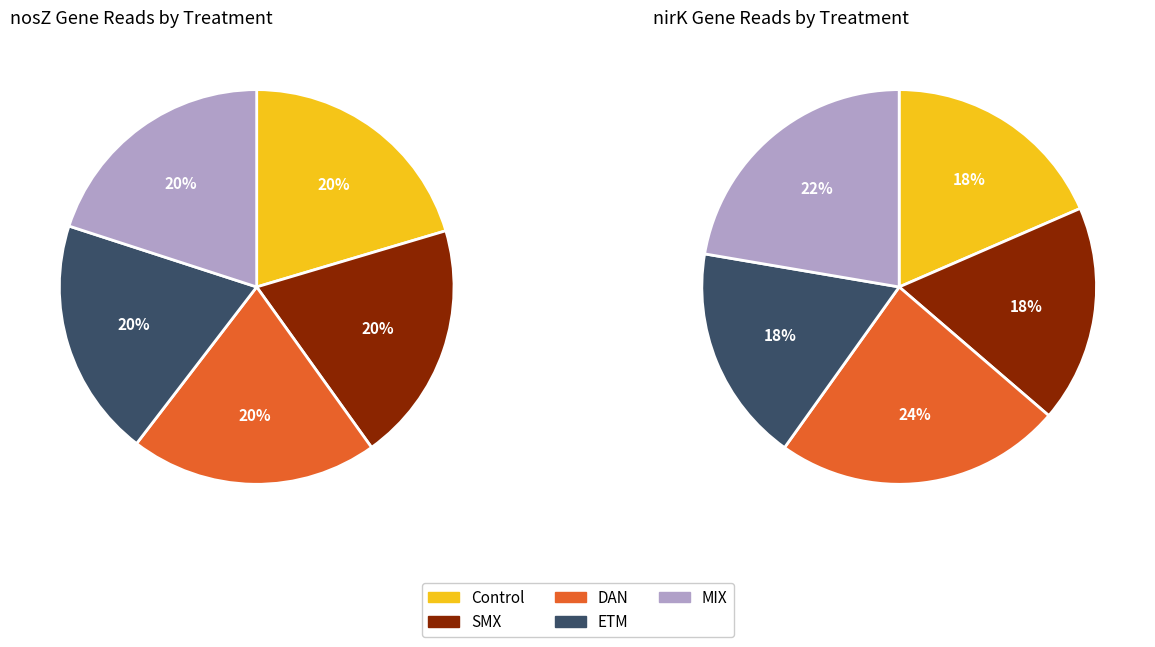

To the nearest percent, what is the difference between the values_nosZ and 2 slice percentages?

5%